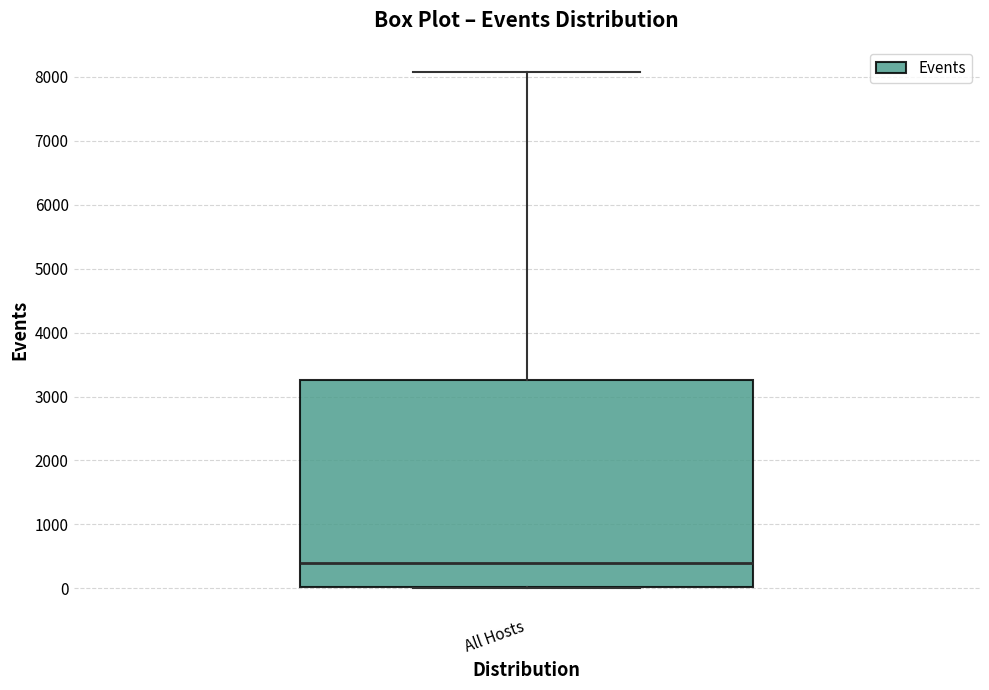

Where is the upper edge of the box for All Hosts on the y-axis? The values are not printed on the chart, so give them approximately, as read against the axis.

3300